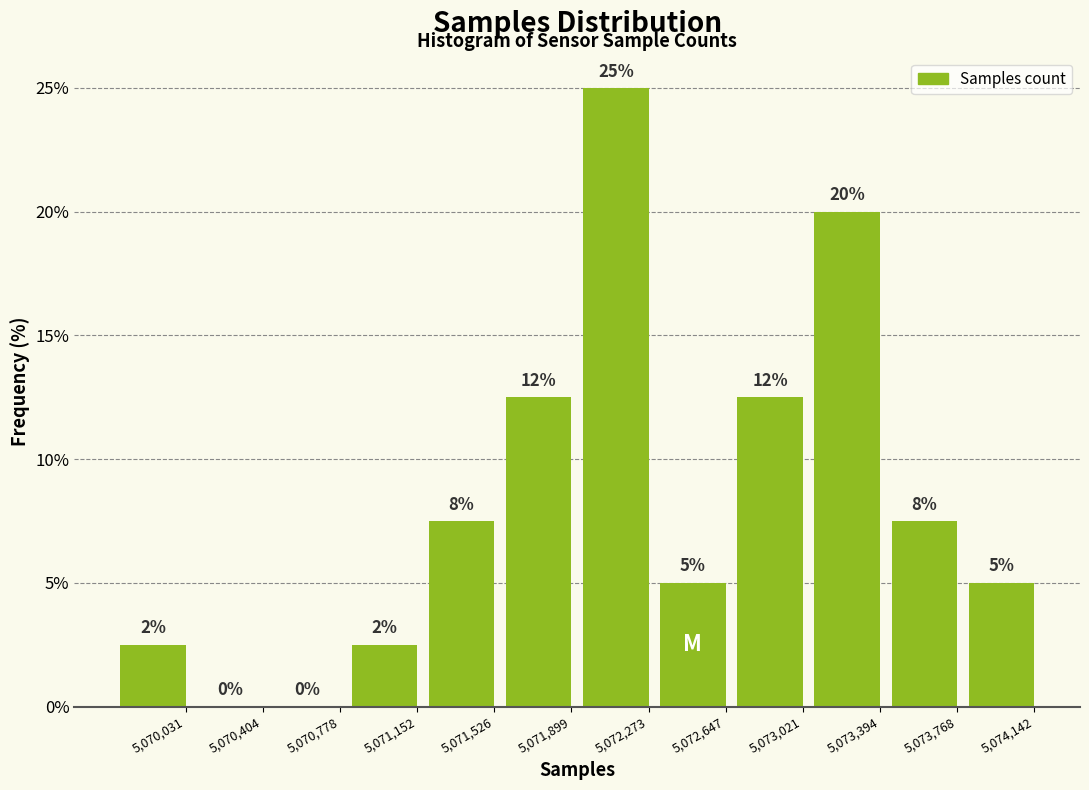

Between 5,073,021 and 5,070,778, which is larger?

5,073,021